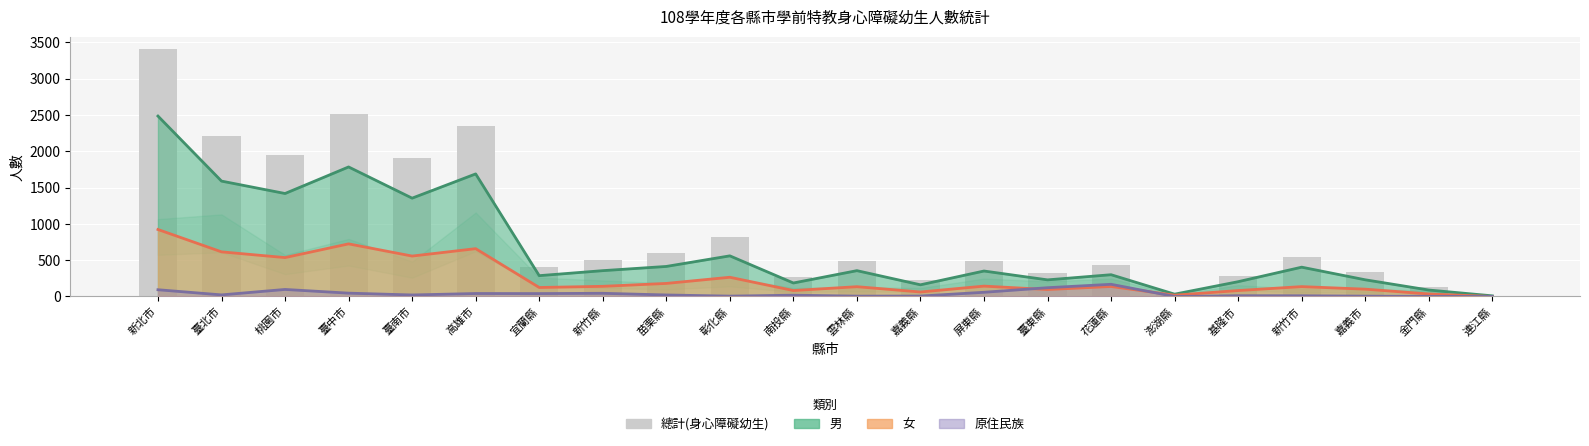

Reading right to left, extract all data points from this chart.

連江縣=9	金門縣=124	嘉義市=331	新竹市=540	基隆市=286	澎湖縣=50	花蓮縣=438	臺東縣=325	屏東縣=494	嘉義縣=223	雲林縣=491	南投縣=268	彰化縣=825	苗栗縣=594	新竹縣=496	宜蘭縣=411	高雄市=2348	臺南市=1912	臺中市=2510	桃園市=1955	臺北市=2205	新北市=3409